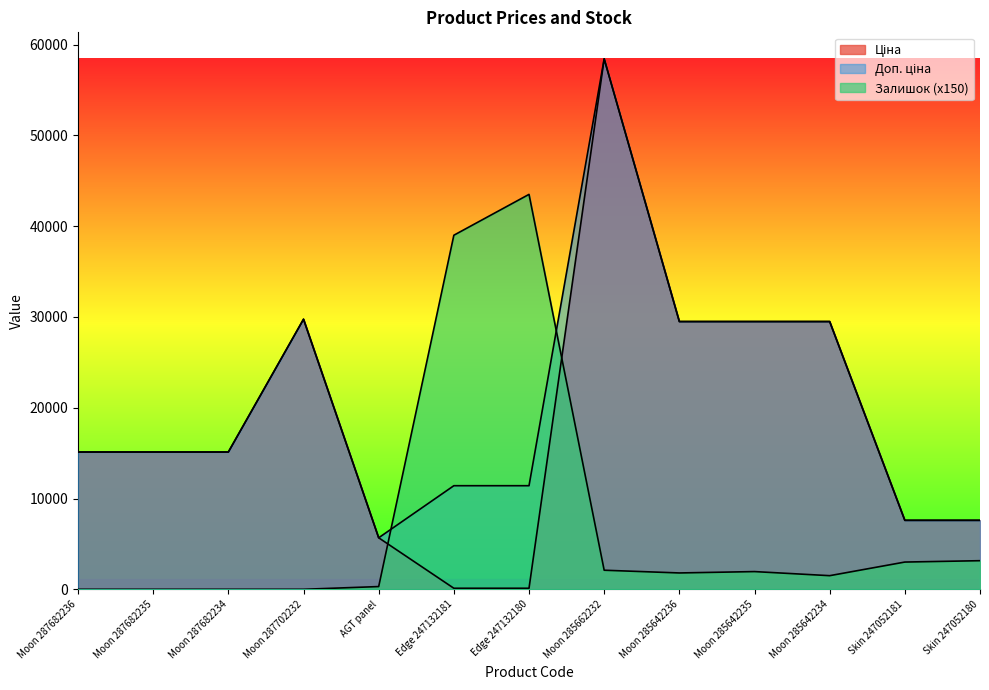

What are all the series names shown in the legend?

Ціна, Доп. ціна, Залишок